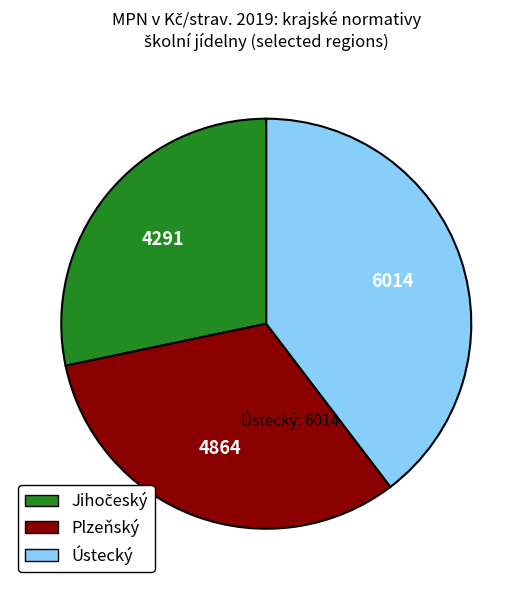

Is there any slice that represents more than half of the pie?

No